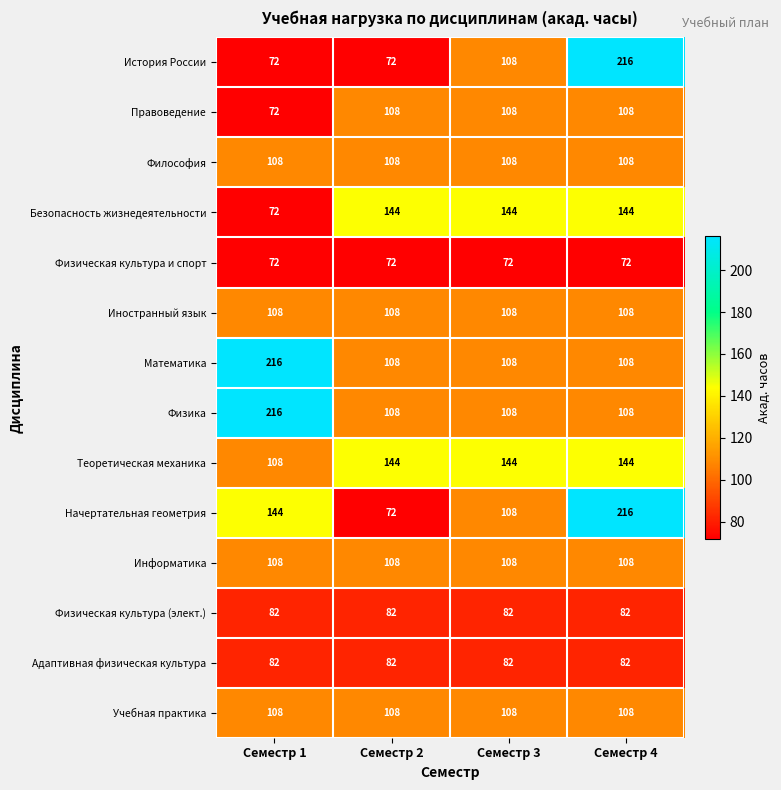

What is the total value across all series at Семестр 4?

1712